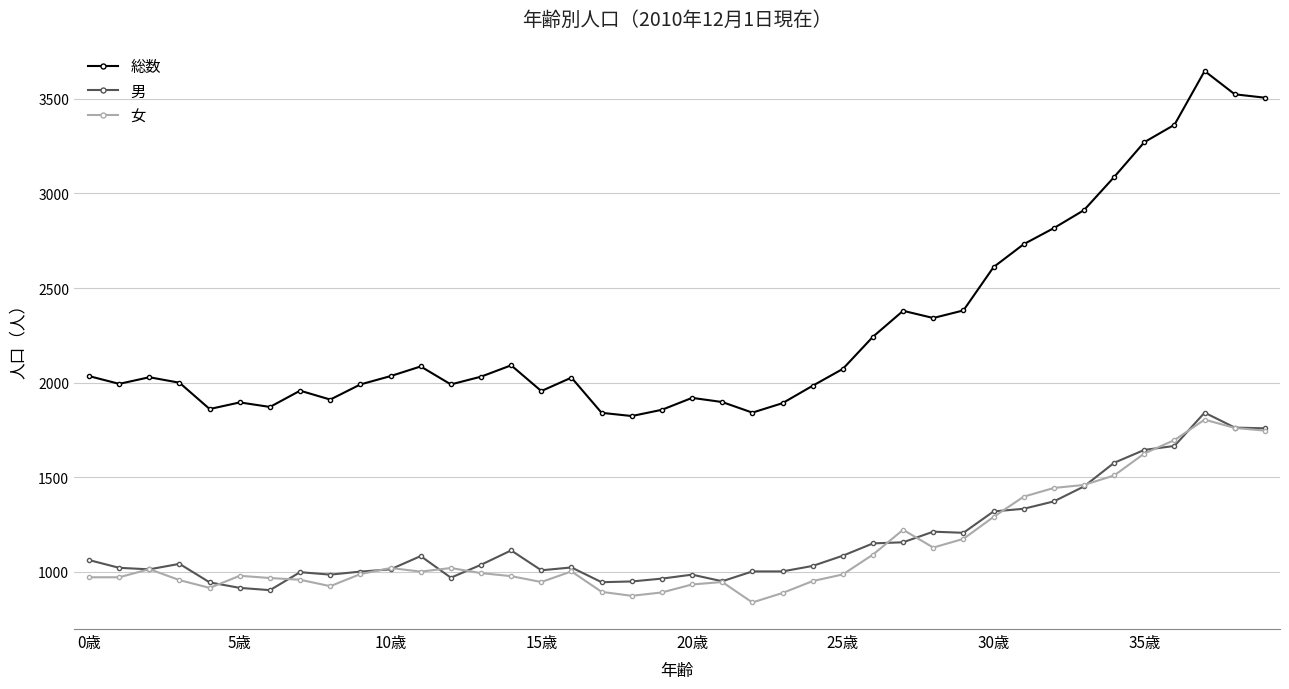

At how many categories does at least one series exceed 2657?

9